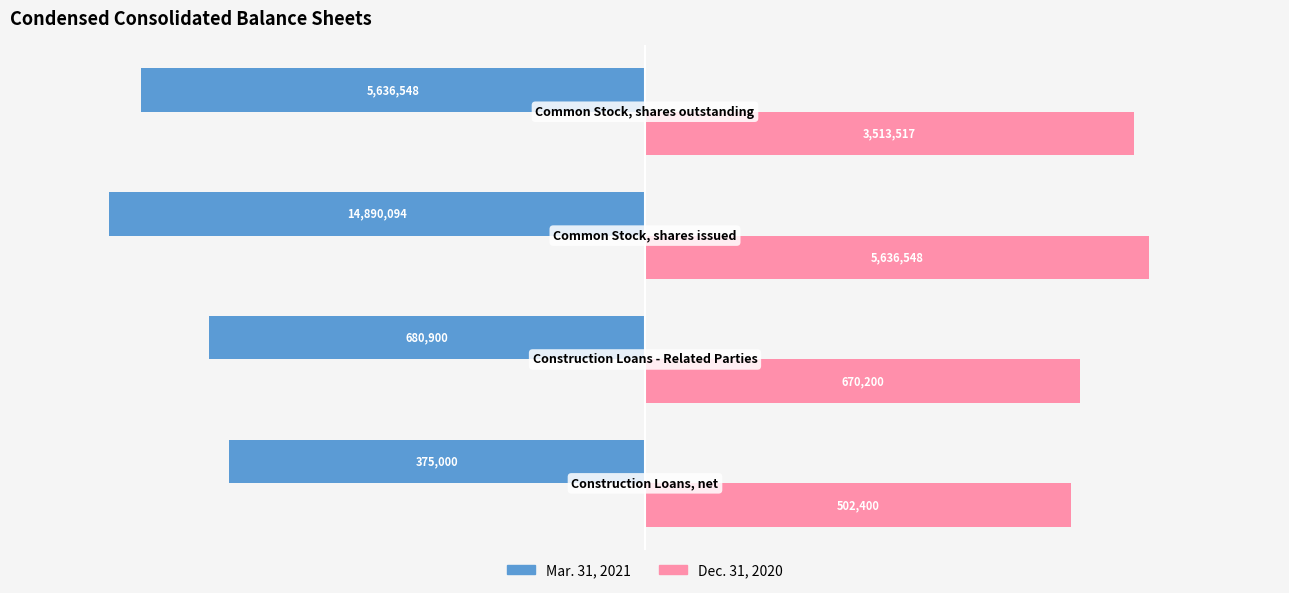

What are all the series names shown in the legend?

Mar. 31, 2021, Dec. 31, 2020